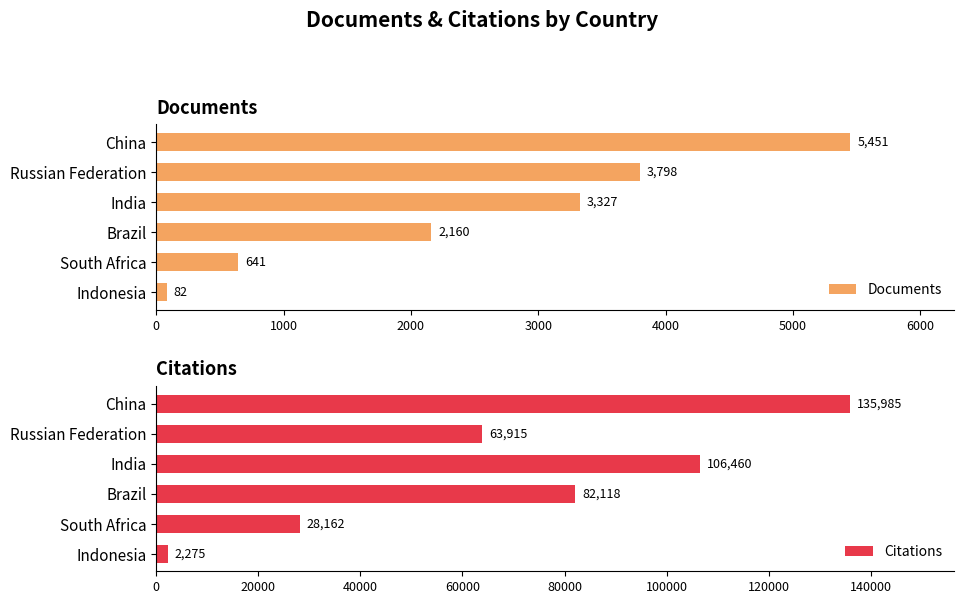

At which label is Documents closest to 2766?

India